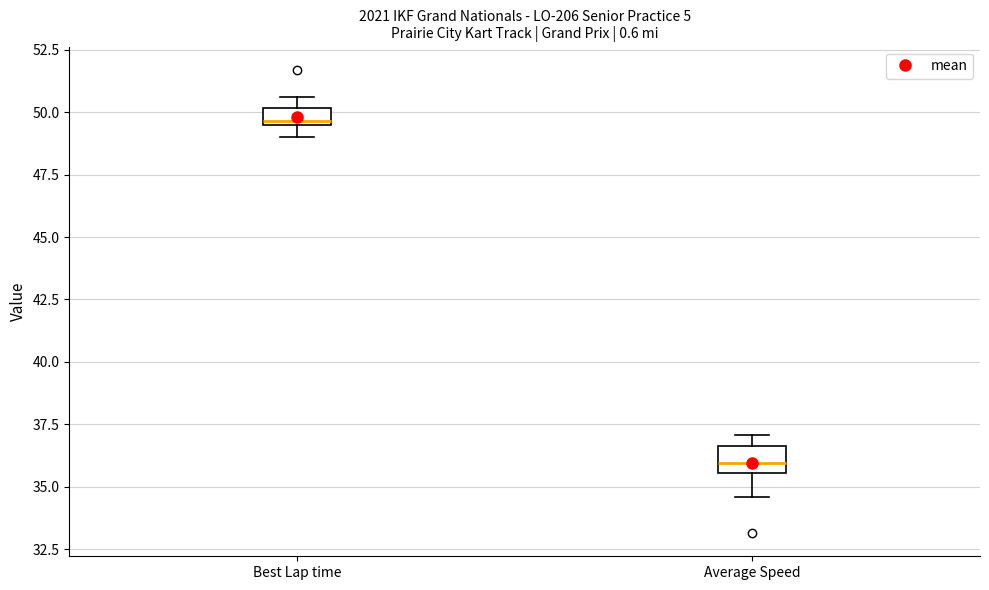

Which box has the lowest median line?

Average Speed